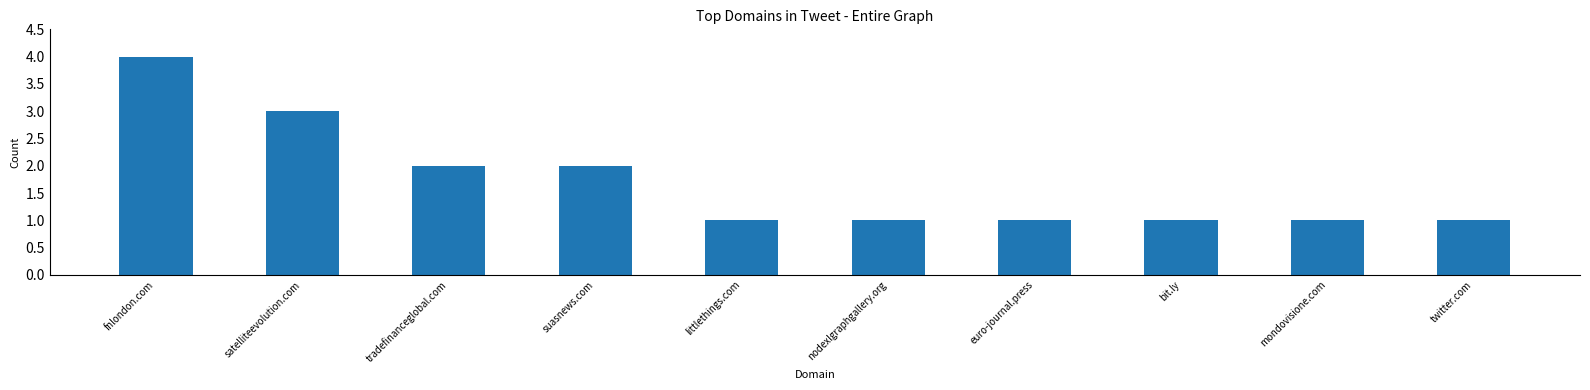

What is the difference between the maximum and minimum values?

3